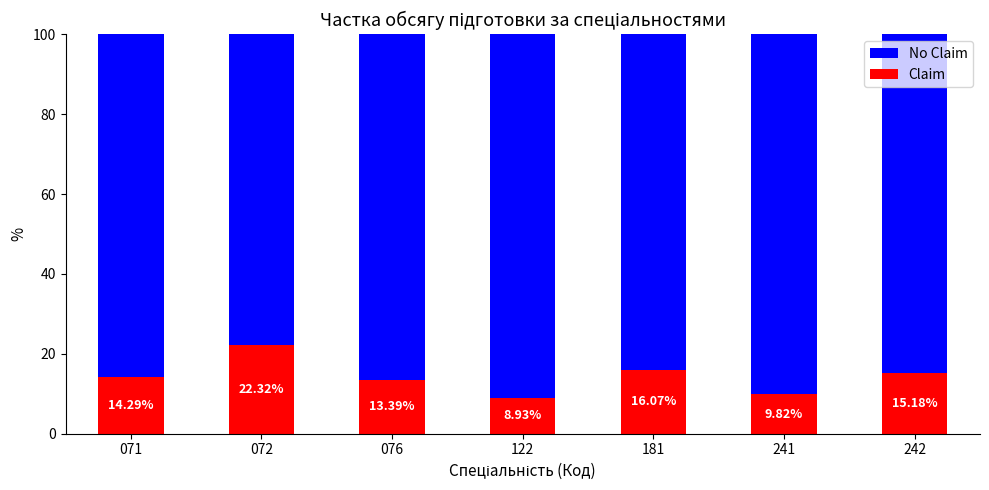

What is the sum of the Claim values at 122 and 076?

22.3